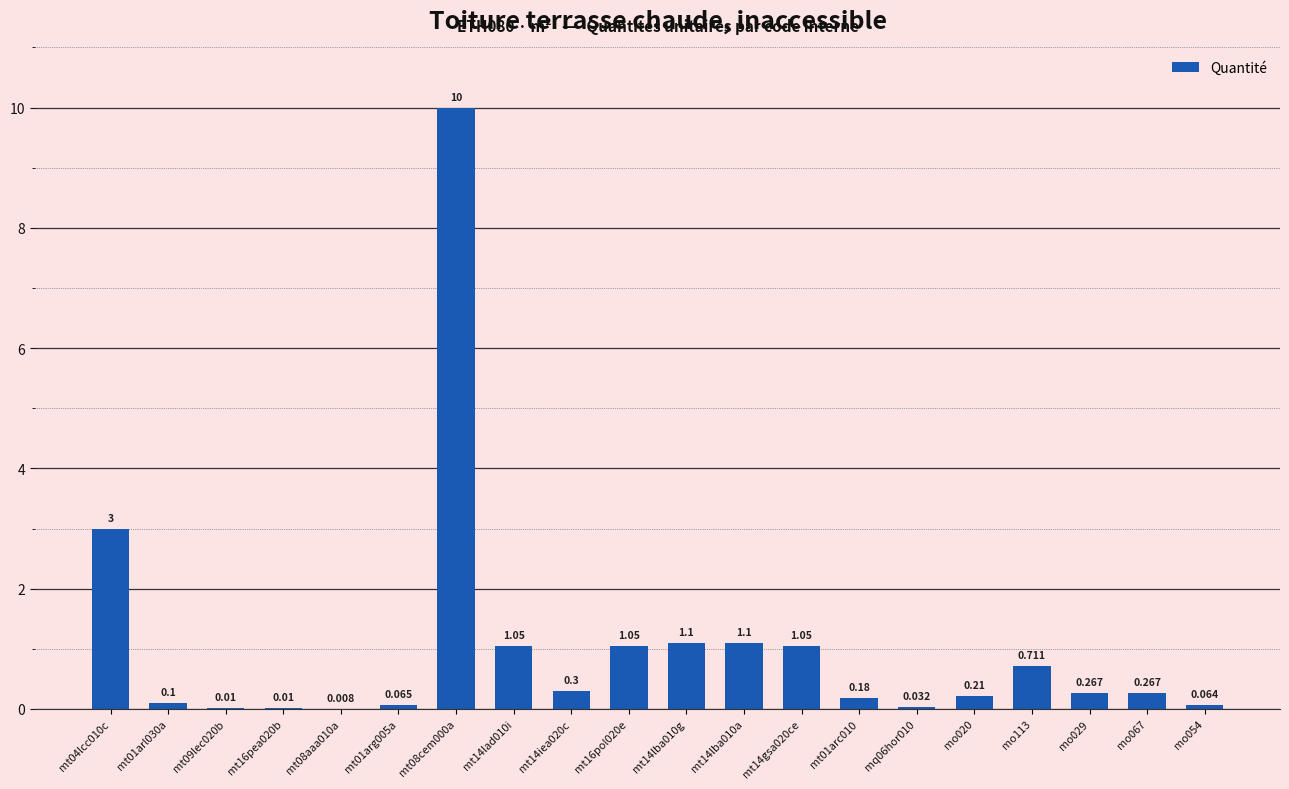

Rank the categories by value from highest to lowest.

mt08cem000a, mt04lcc010c, mt14lba010g, mt14lba010a, mt14lad010i, mt16pol020e, mt14gsa020ce, mo113, mt14iea020c, mo029, mo067, mo020, mt01arc010, mt01arl030a, mt01arg005a, mo054, mq06hor010, mt09lec020b, mt16pea020b, mt08aaa010a